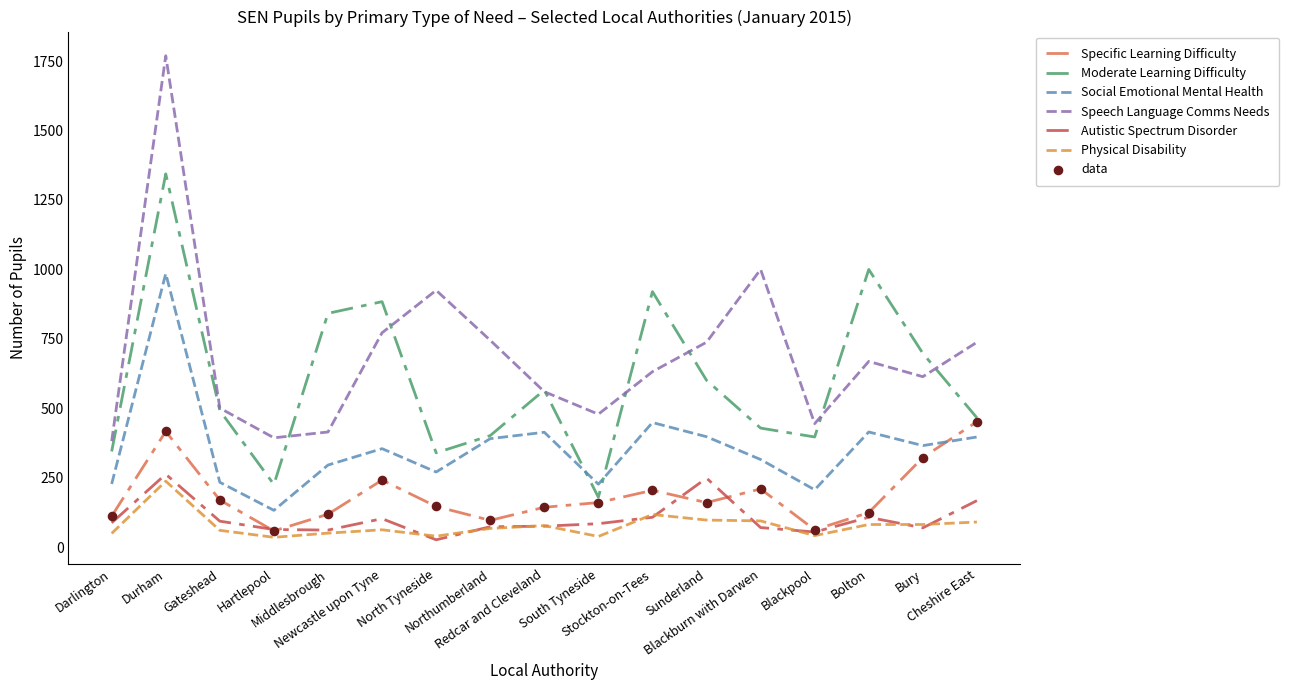

Which series has the widest spread of values?

Speech Language Comms Needs